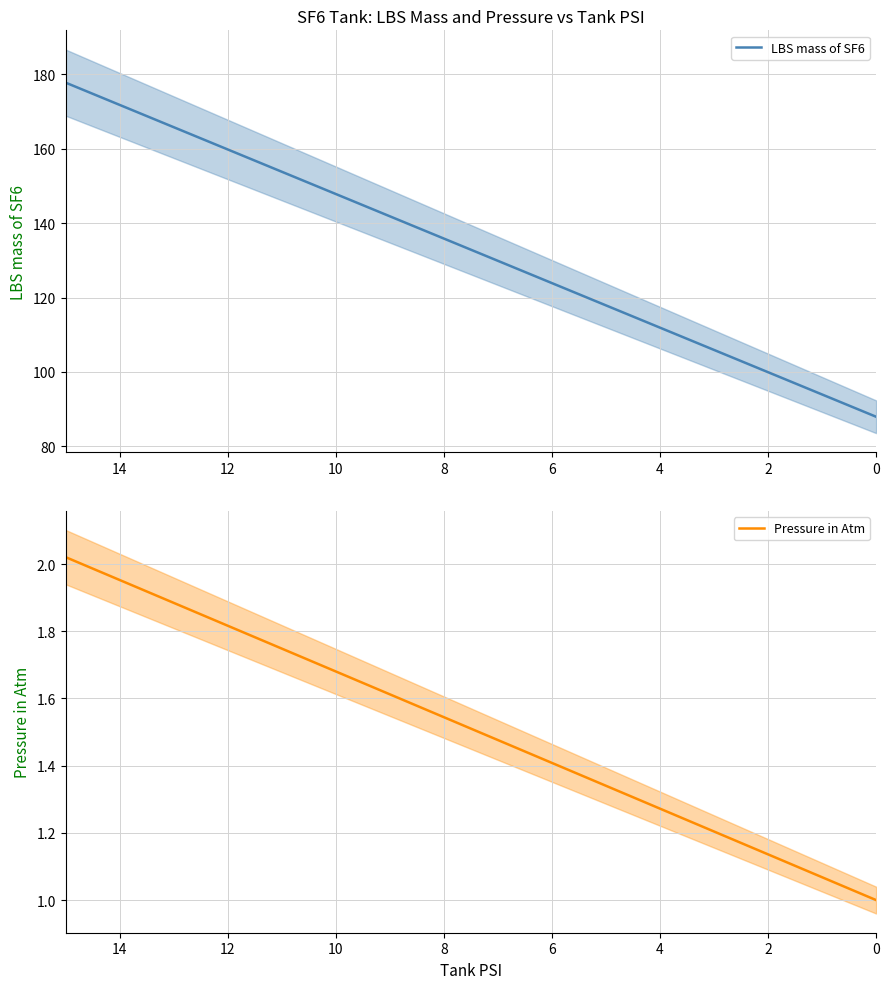

Is this an area chart (filled region under the line)?

No